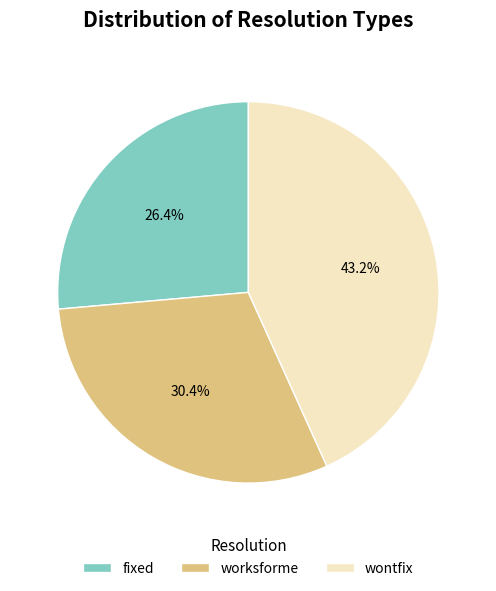

Which slice is the smallest?

fixed